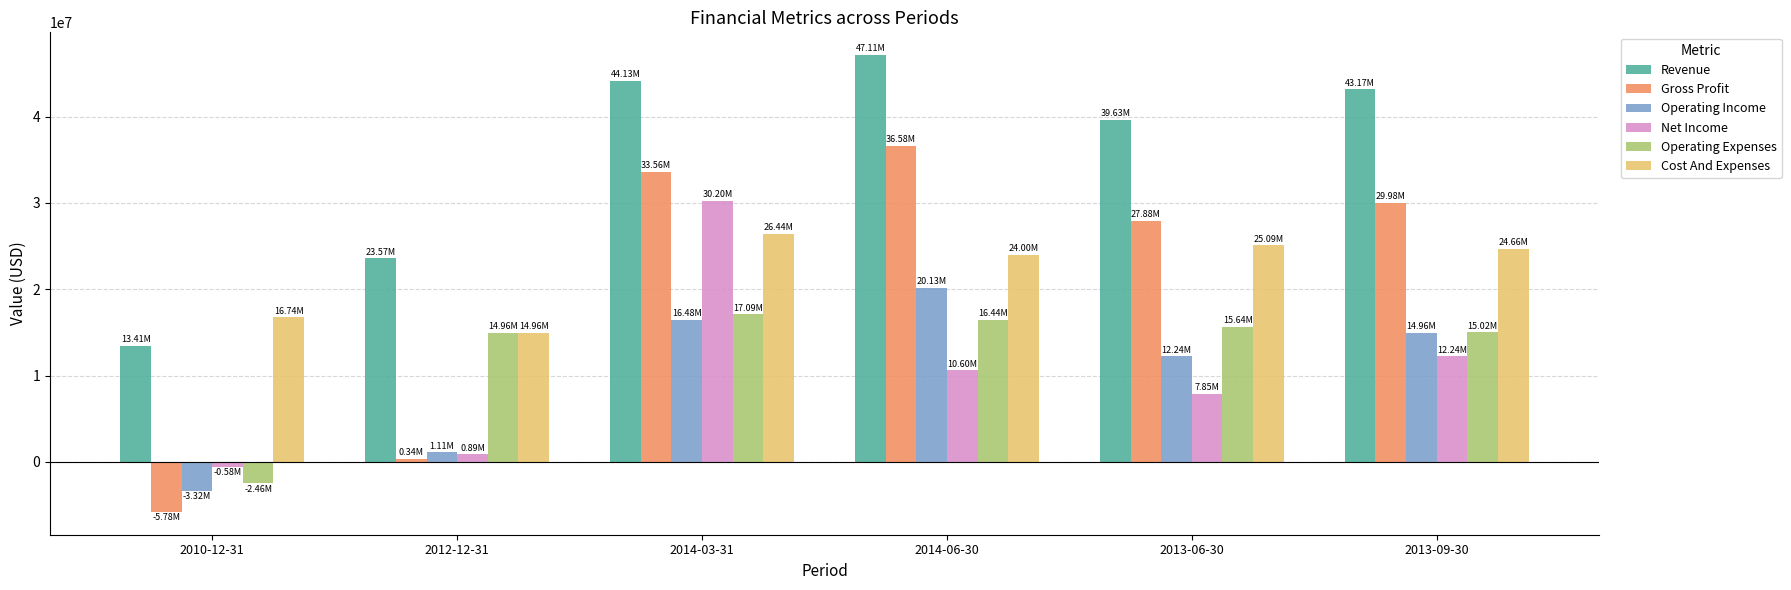

Between 2014-03-31 and 2013-06-30, which series saw the biggest shift?

Net Income